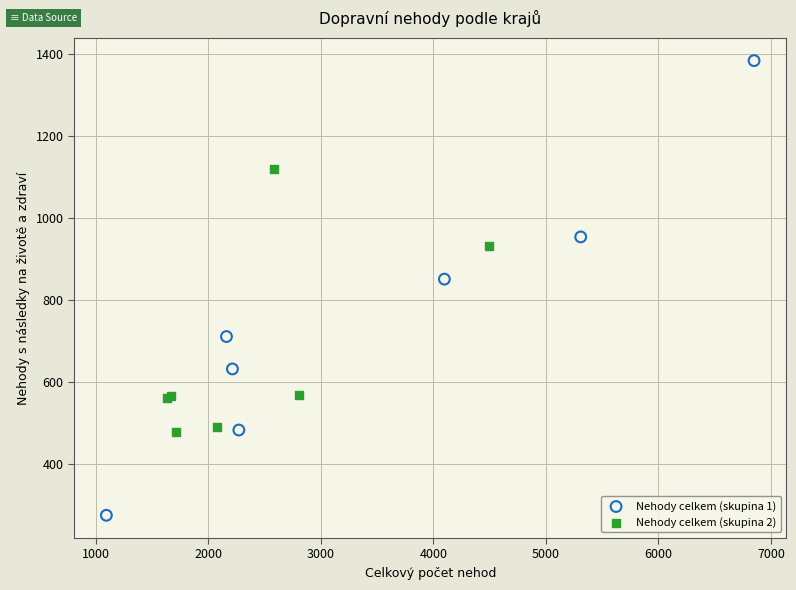

Which series contains the lowest Y value?

Nehody celkem (skupina 1)